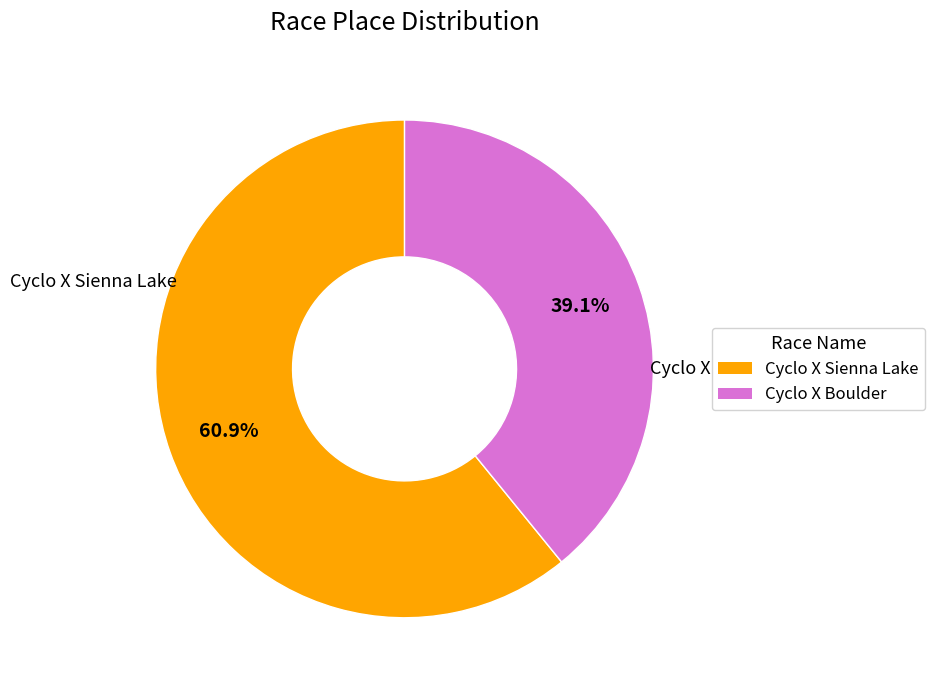

Rank the categories by value from highest to lowest.

Cyclo X Sienna Lake, Cyclo X Boulder